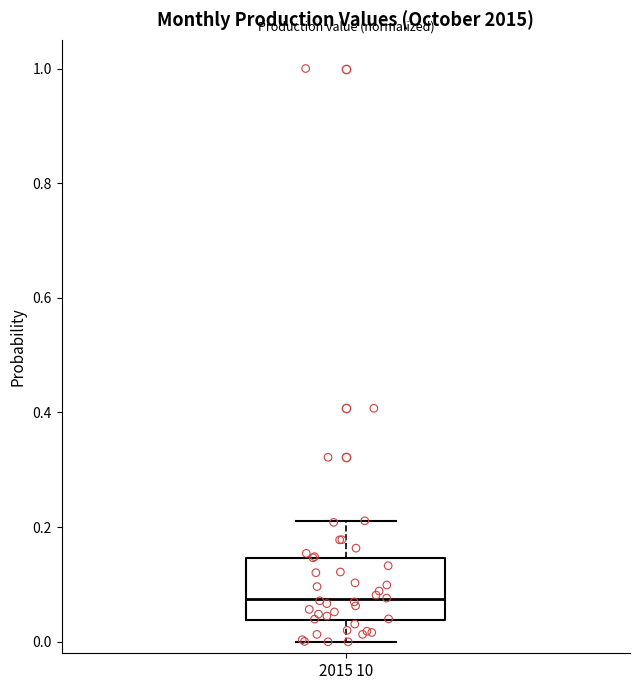

Read this box plot against the y-axis: the position of the median line, the range covered by the box, and the ends of both whiskers. The values are not printed on the chart, so give them approximately, as read against the axis.

median 0.08, box 0.04 to 0.14, whiskers 0.00 to 0.22